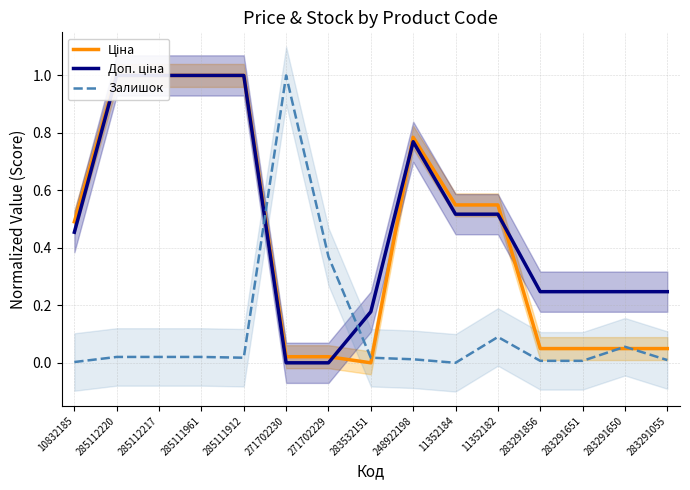

Which category has the highest value in the Доп. ціна series?

285112220